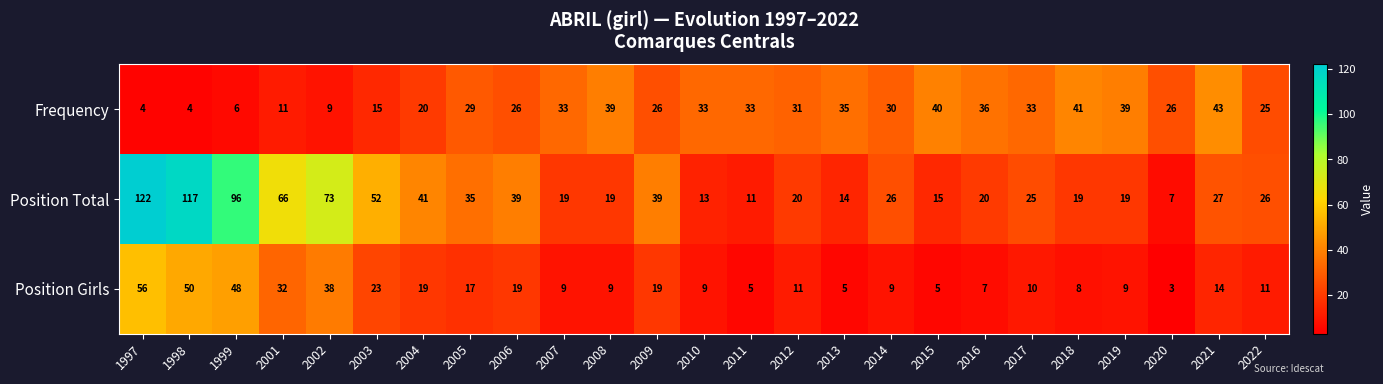

How many data points in Position Total are less than 26?

12